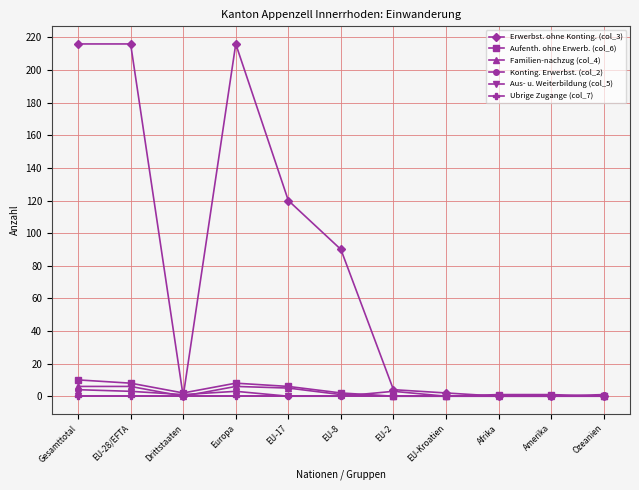

What is the total value across all series at Drittstaaten?

3